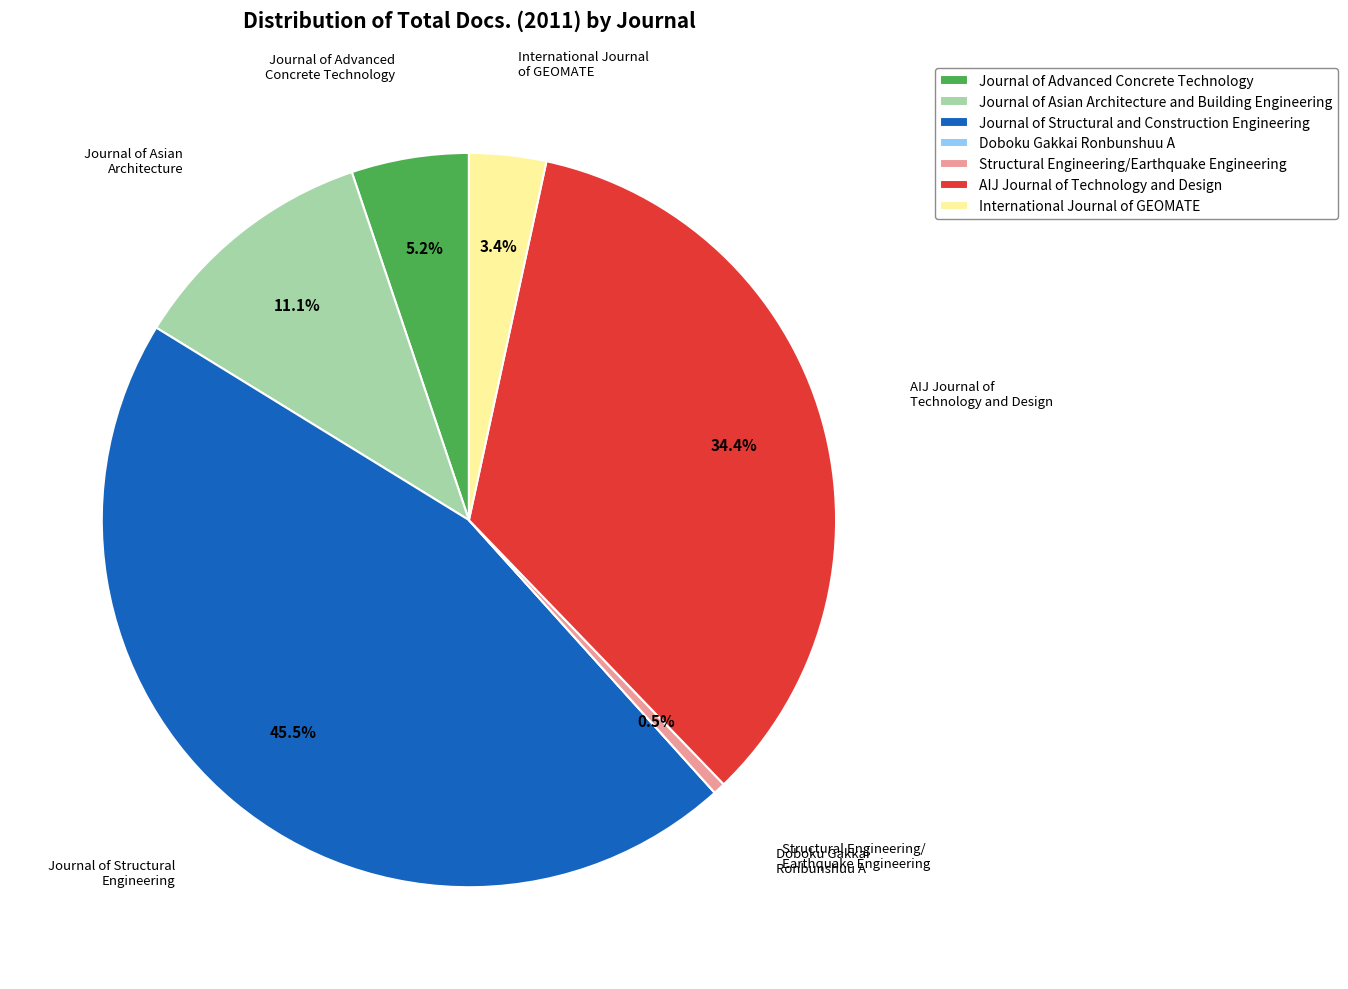

Is International Journal of GEOMATE the majority of the pie?

No